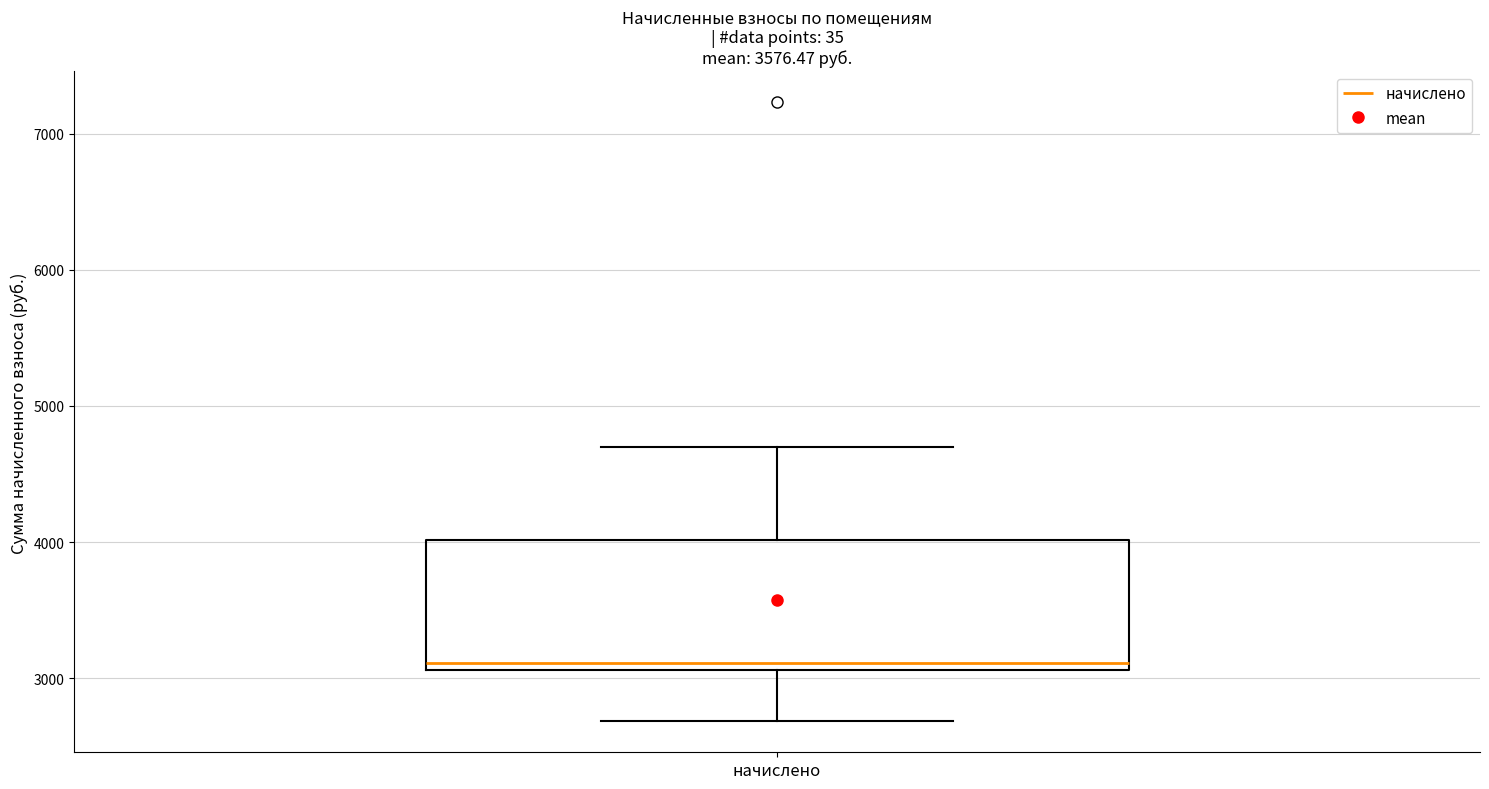

Read this box plot against the y-axis: the position of the median line, the range covered by the box, and the ends of both whiskers. The values are not printed on the chart, so give them approximately, as read against the axis.

median 3100 (just above the box's lower edge), box 3100 to 4000, whiskers 2700 to 4700